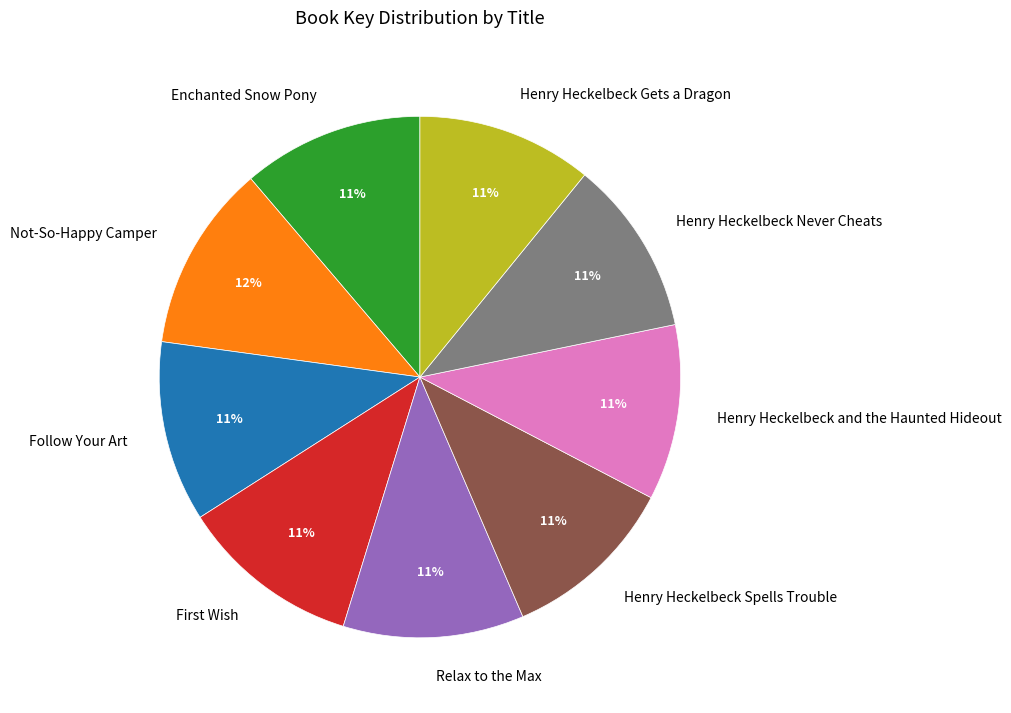

Count the number of slices in the pie.

9